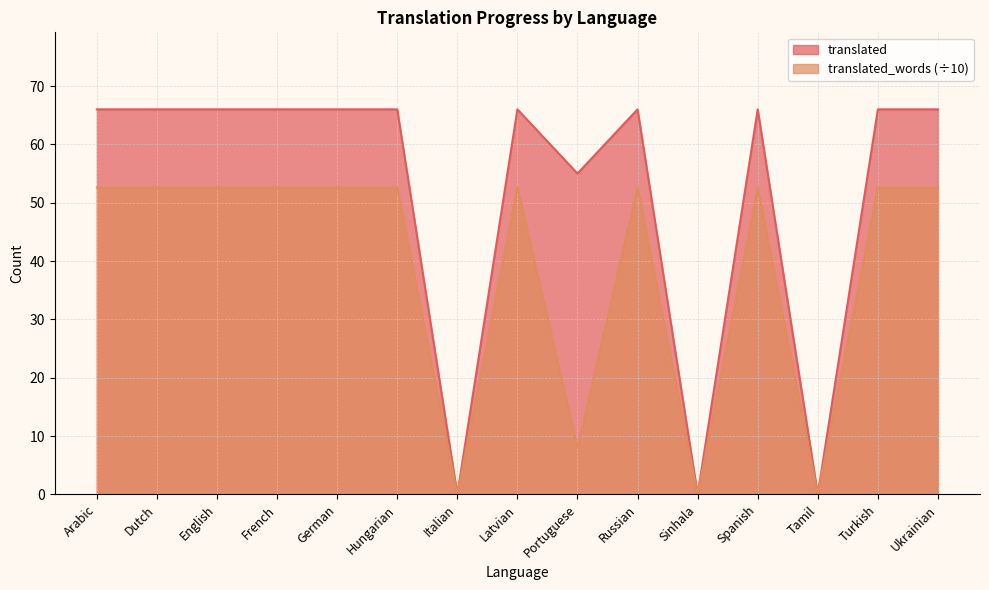

In translated_words, how many points are higher than both neighbors (excluding endpoints)?

3